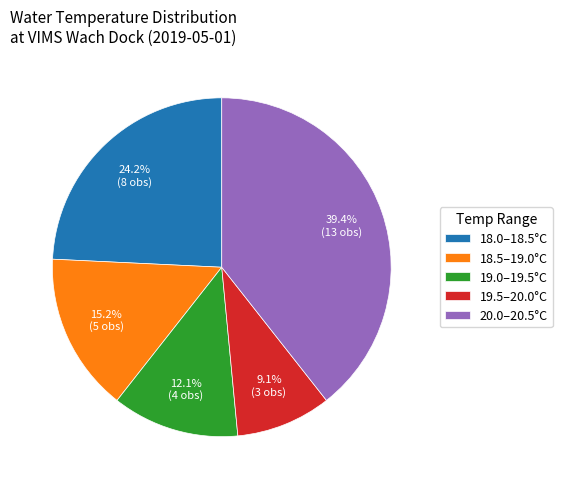

Does 18.5–19.0°C account for over 50% of the chart?

No